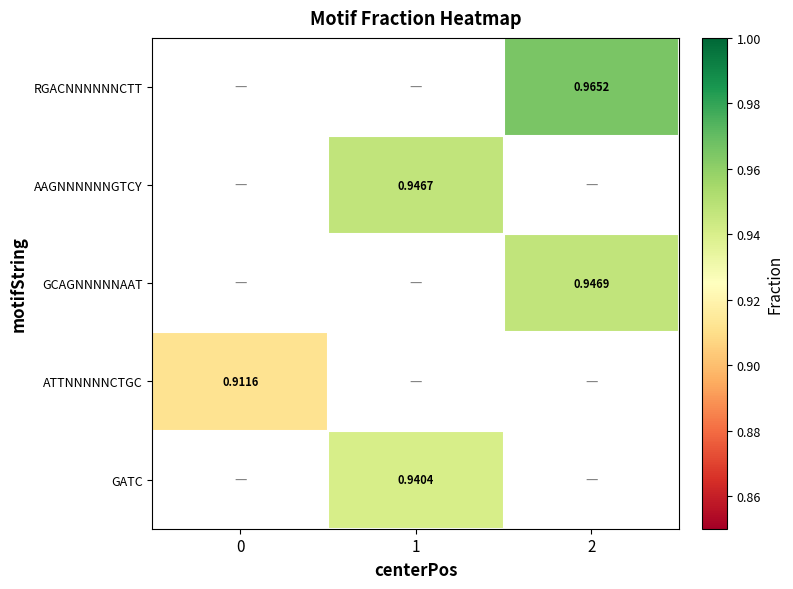

Is the value of GCAGNNNNNAAT at 2 greater than the value of ATTNNNNNCTGC at 0?

Yes